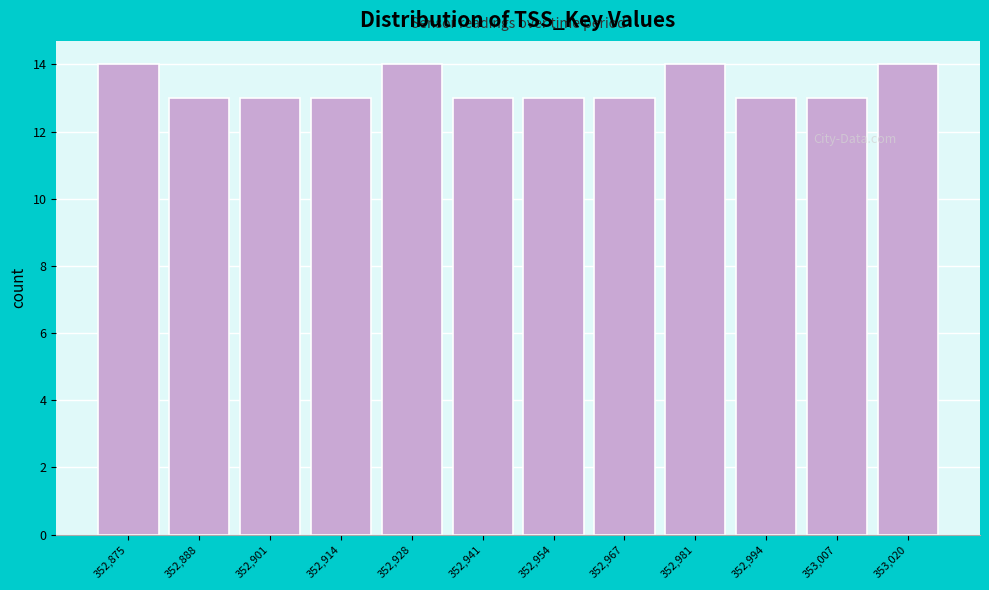

Reading left to right, list all the values displayed in this chart.

14	13	13	13	14	13	13	13	14	13	13	14